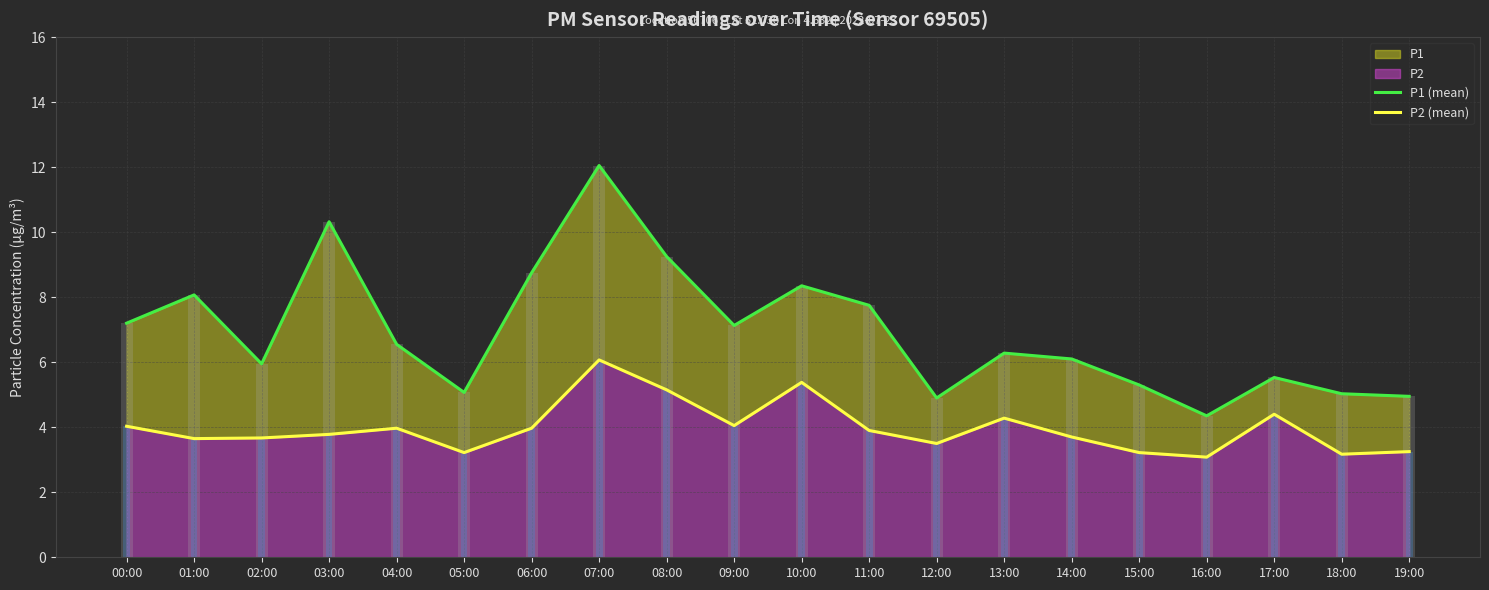

What is the label of the 13th bar from the left?

12:00